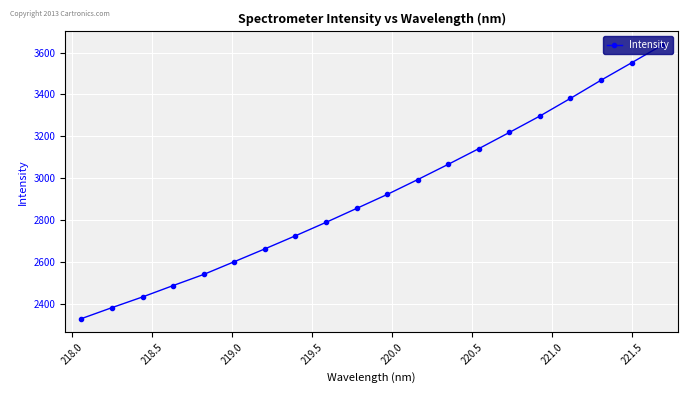

True or false: there are more than 1 points higher than both neighbors.

False